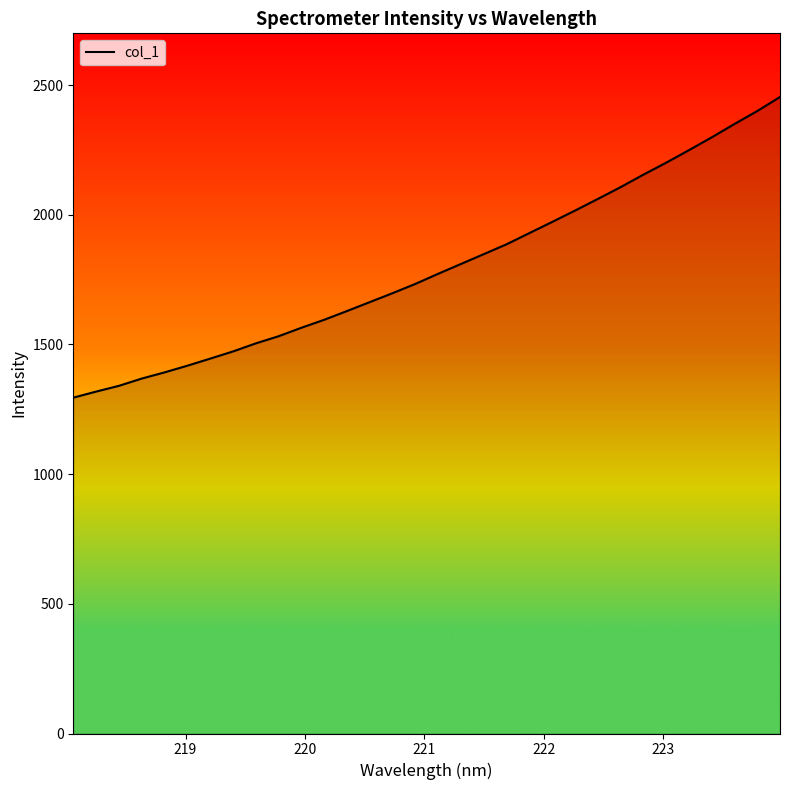

What is the smallest value displayed?

1294.8